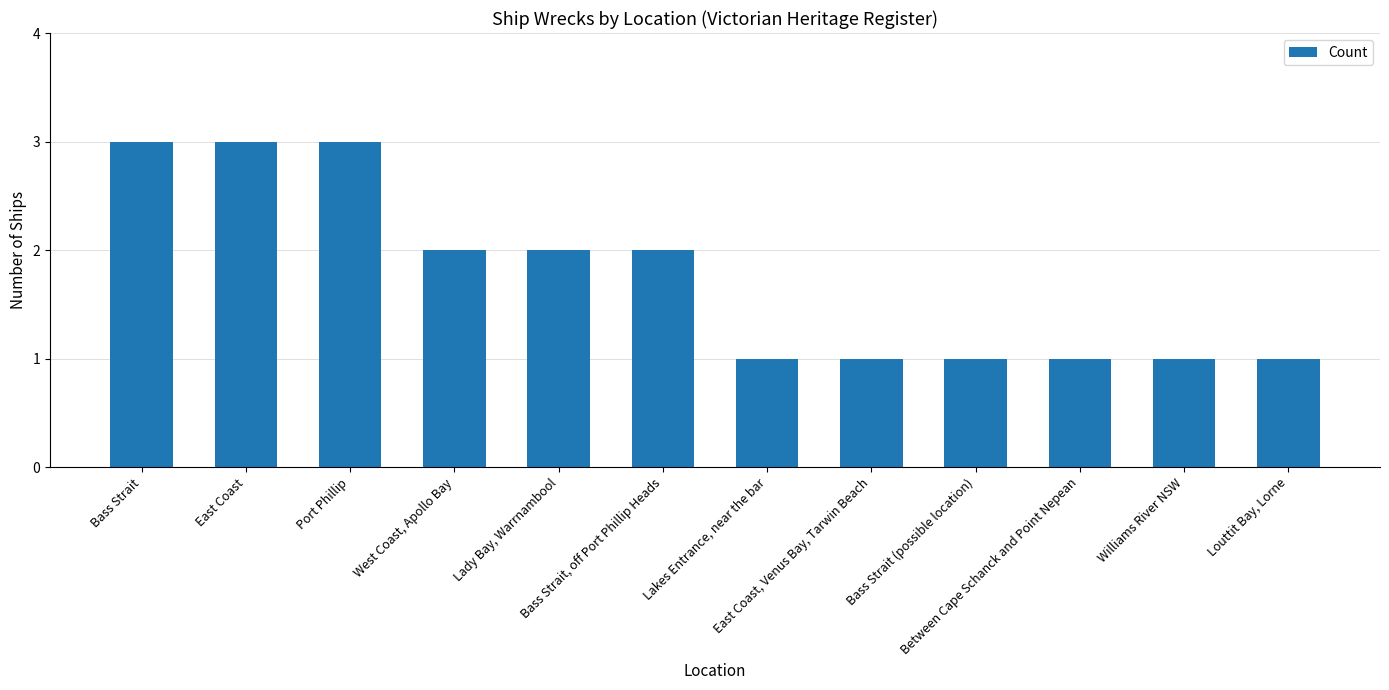

The value at Bass Strait is 1. True or false?

False